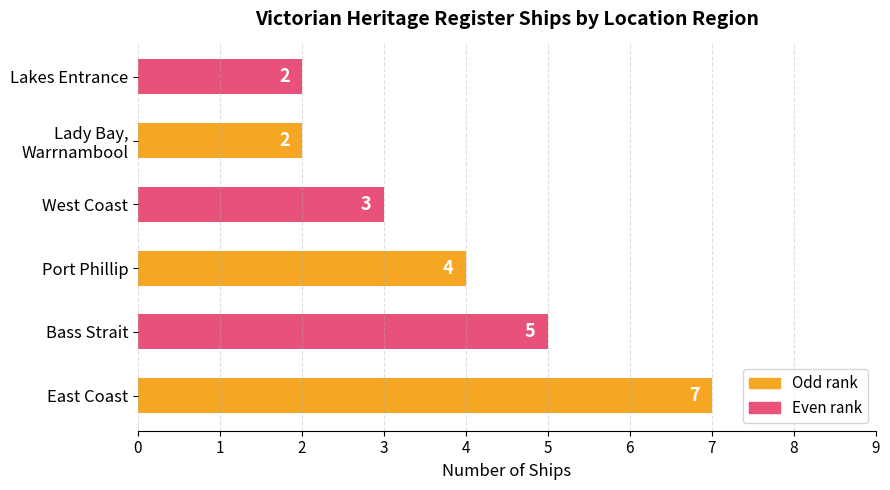

How many bars are there in total?

6